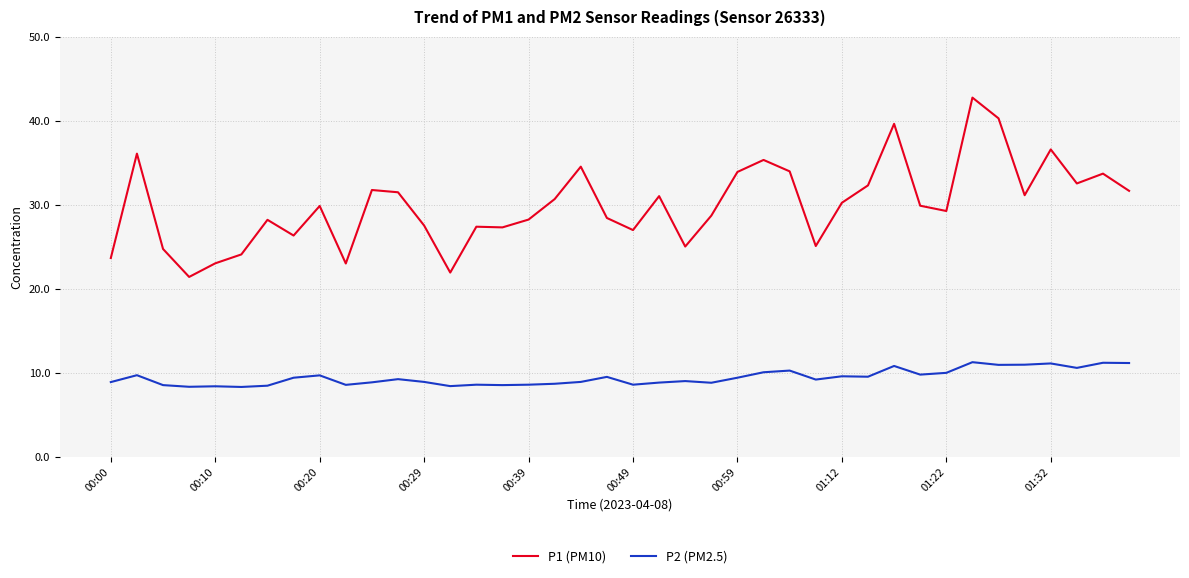

Which series has the largest total across all categories?

P1 (PM10)